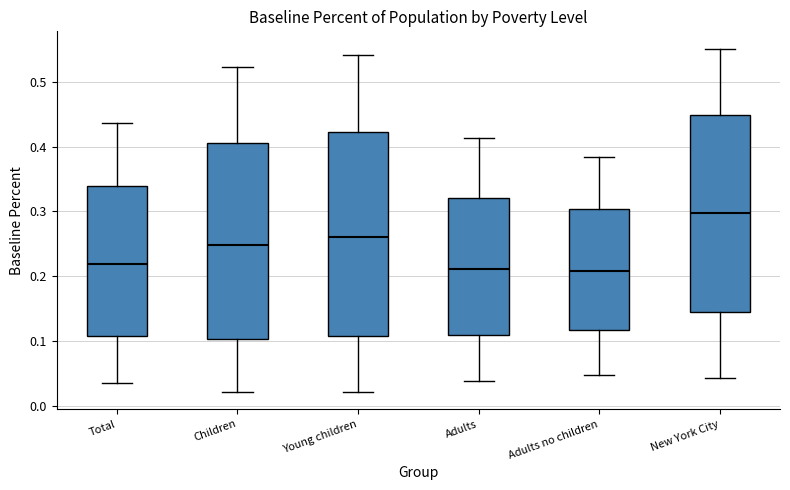

Reading left to right, read every box against the y-axis: the position of its median line, the range the box covers, and the ends of its whiskers. The values are not printed on the chart, so give them approximately, as read against the axis.

Total: median 0.22, box 0.11 to 0.34, whiskers 0.03 to 0.44
Children: median 0.25, box 0.10 to 0.41, whiskers 0.02 to 0.52
Young children: median 0.26, box 0.11 to 0.42, whiskers 0.02 to 0.54
Adults: median 0.21, box 0.11 to 0.32, whiskers 0.04 to 0.41
Adults no children: median 0.21, box 0.12 to 0.30, whiskers 0.05 to 0.38
New York City: median 0.30, box 0.15 to 0.45, whiskers 0.04 to 0.55